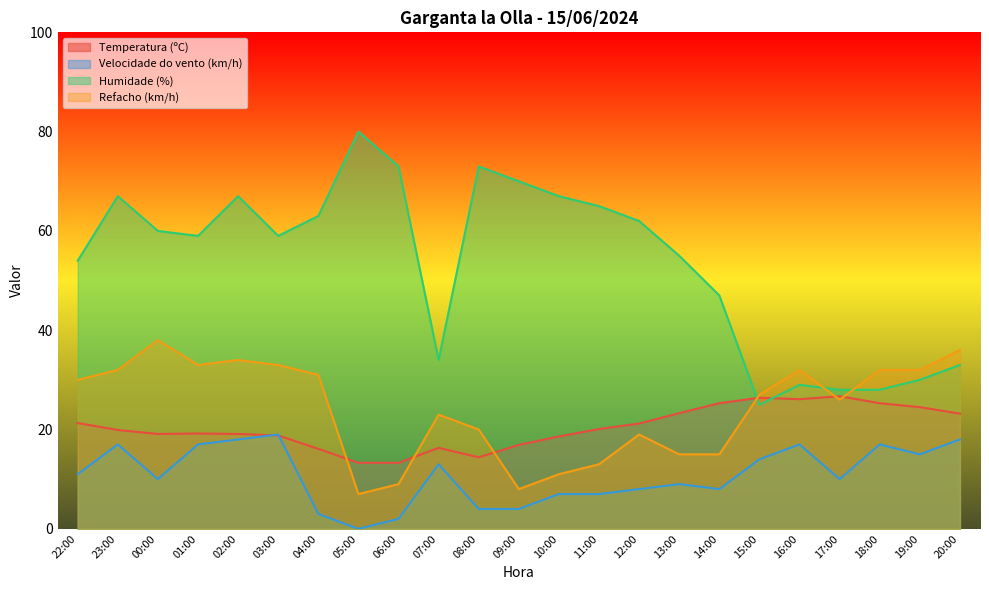

What are all the series names shown in the legend?

Temperatura (ºC), Velocidade do vento (km/h), Humidade (%), Refacho (km/h)